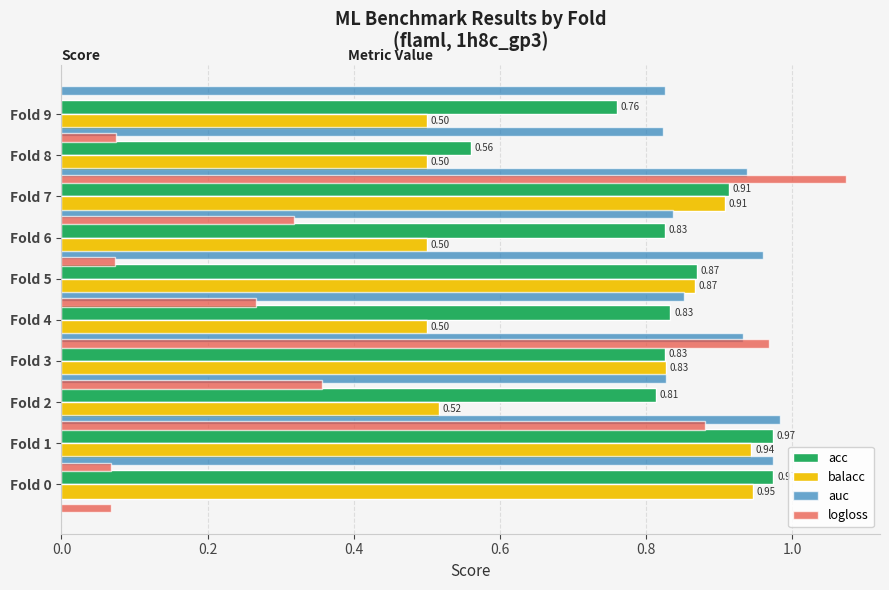

Is it true that logloss equals 0.4 at Fold 2?

True